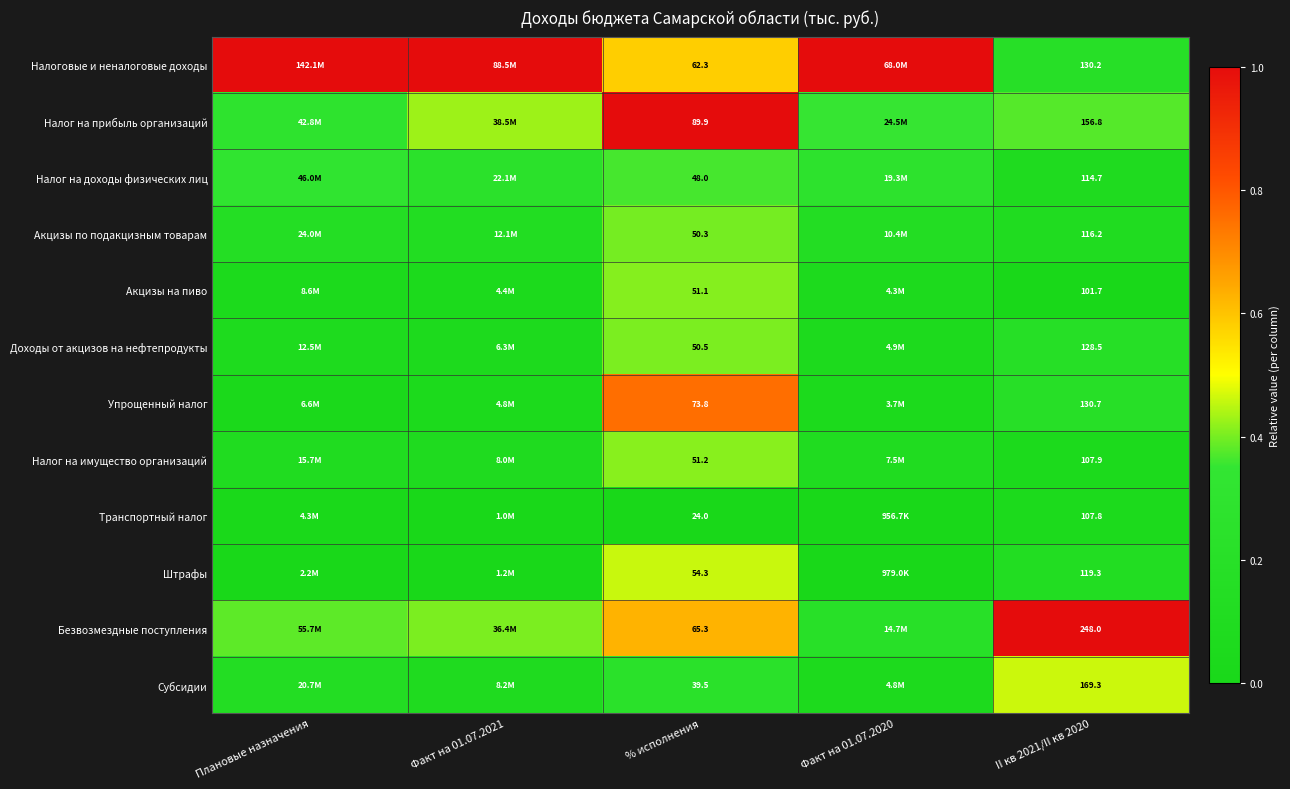

Rank the series at % исполнения from lowest to highest value.

Транспортный налог, Субсидии, Налог на доходы физических лиц, Акцизы по подакцизным товарам, Доходы от акцизов на нефтепродукты, Акцизы на пиво, Налог на имущество организаций, Штрафы, Налоговые и неналоговые доходы, Безвозмездные поступления, Упрощенный налог, Налог на прибыль организаций